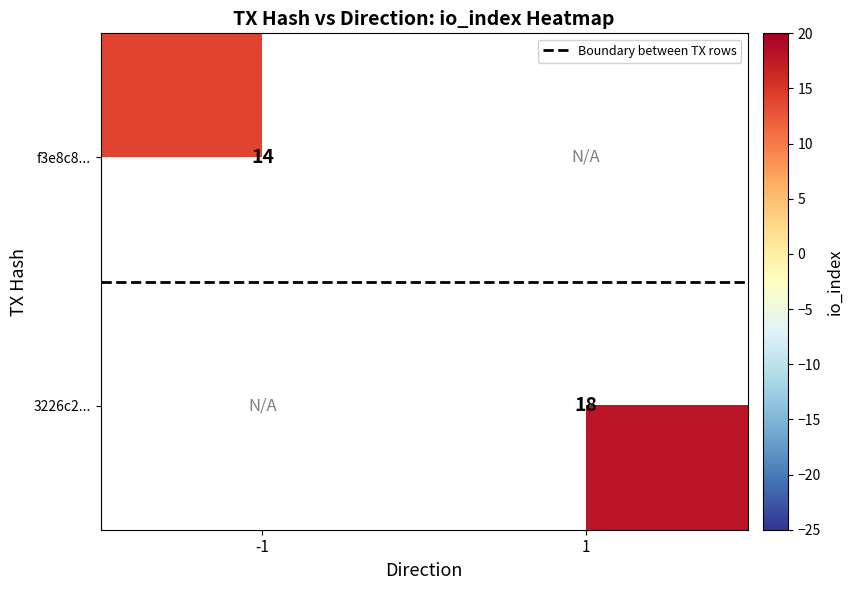

Is it true that Boundary between TX rows equals 0.5 at -1?

True